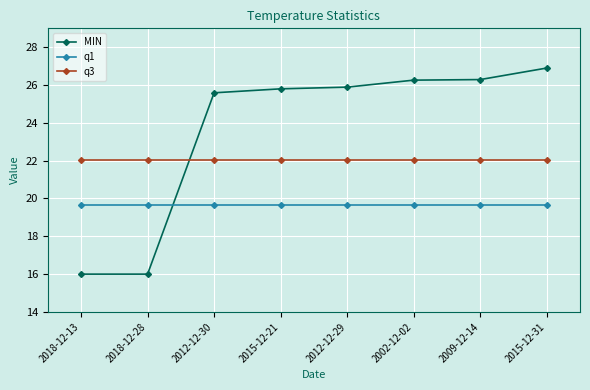

Count the number of data series in this chart.

3